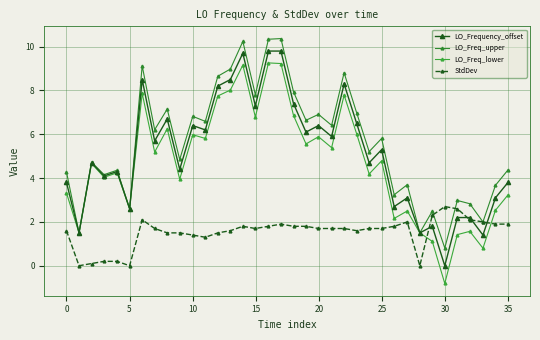

What is the sum of all LO_Frequency_offset values?

184.6